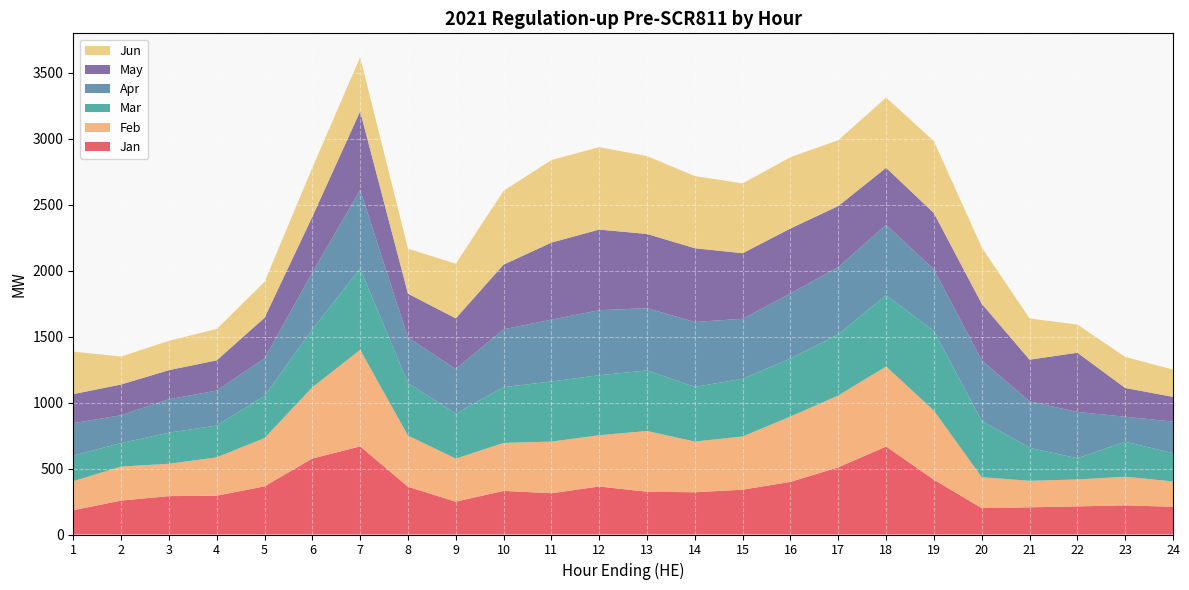

Reading left to right, list all the values displayed in this chart.

Jan: 184.0	257.0	291.0	294.0	365.0	576.0	668.0	362.0	248.7	330.5	312.9	363.6	324.4	320.2	339.8	398.8	509.3	667.0	414.9	200.0	206.0	213.0	221.0	210.0
Feb: 220.0	258.0	245.0	291.0	366.0	540.0	731.6	387.6	326.8	363.9	391.4	388.9	460.1	384.3	403.2	495.7	544.4	606.6	523.9	234.5	201.0	204.0	217.0	192.0
Mar: 194.0	178.0	236.0	241.0	320.0	439.0	616.2	398.2	341.2	422.5	455.8	454.7	459.2	414.2	437.4	439.3	463.3	540.9	604.3	426.3	250.5	161.0	265.0	215.0
Apr: 246.0	211.0	253.0	265.0	284.0	431.0	595.7	344.5	338.0	438.5	468.5	492.9	471.8	492.1	454.9	493.3	509.6	533.1	465.4	459.1	352.0	350.7	190.0	239.0
May: 220.0	233.0	221.0	229.0	308.0	423.0	595.7	333.1	383.7	490.5	583.9	611.2	562.3	559.0	496.7	492.5	463.4	432.0	427.6	429.2	315.6	449.2	218.0	187.0
Jun: 322.0	212.0	222.0	238.0	272.0	371.0	410.6	341.0	414.2	559.8	625.9	625.1	590.3	546.7	529.2	540.5	499.0	532.3	545.4	426.6	312.6	213.1	235.0	207.0